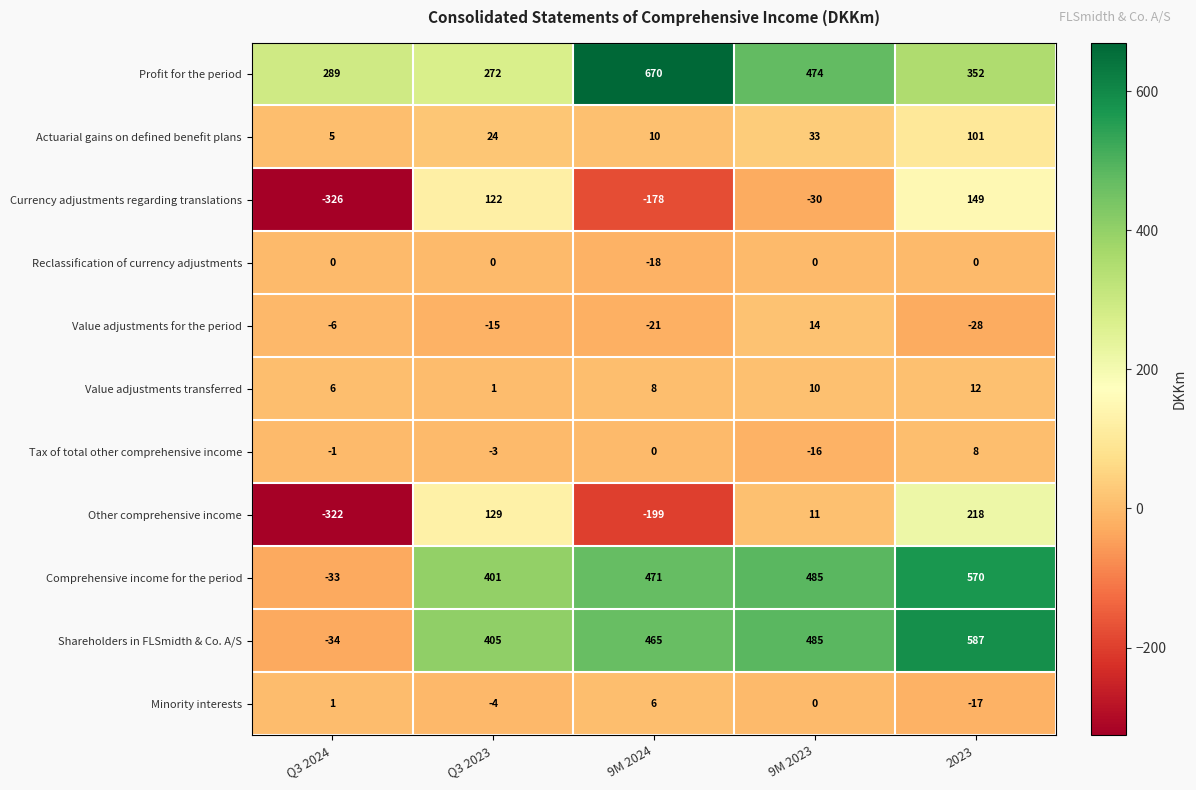

At how many categories does at least one series exceed 372?

4